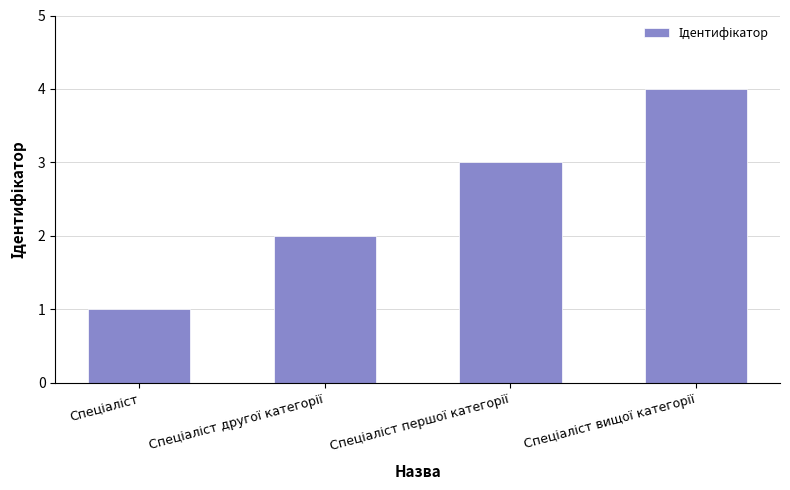

Are the bars horizontal?

No